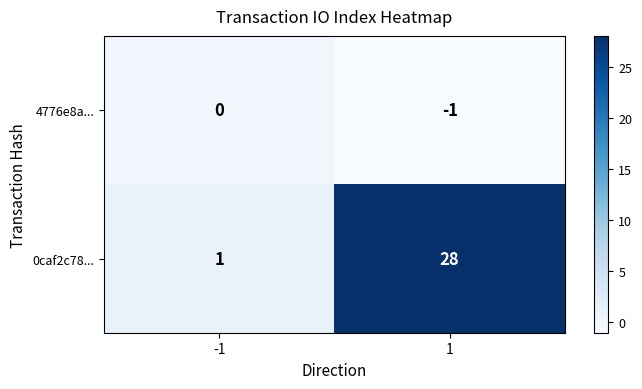

List the series in order of their peak value, lowest first.

4776e8a..., 0caf2c78...